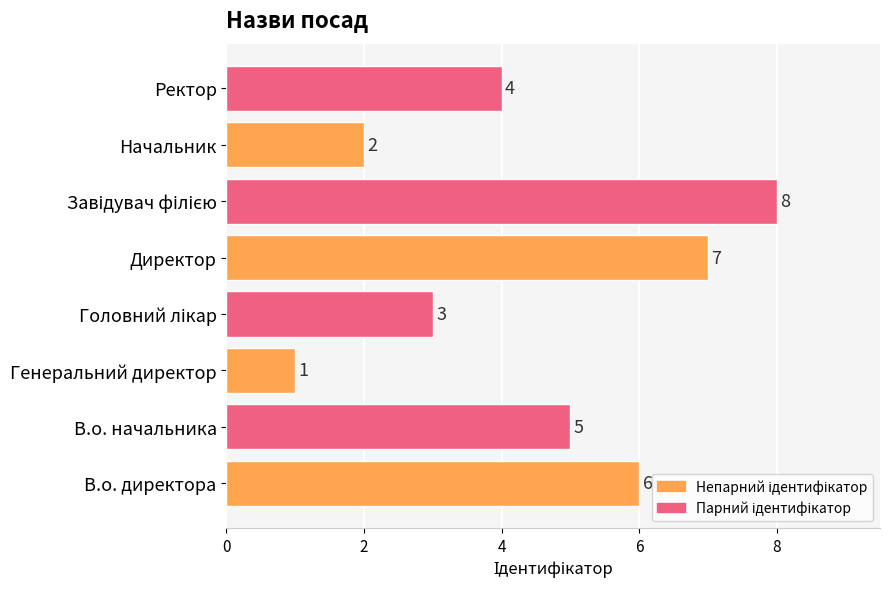

What is the smallest value displayed?

1